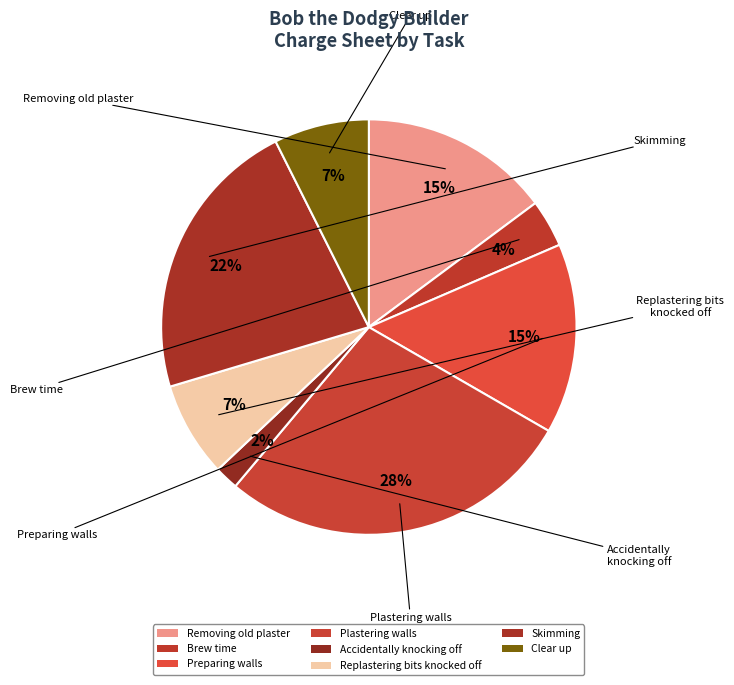

How many segments does this pie chart have?

8